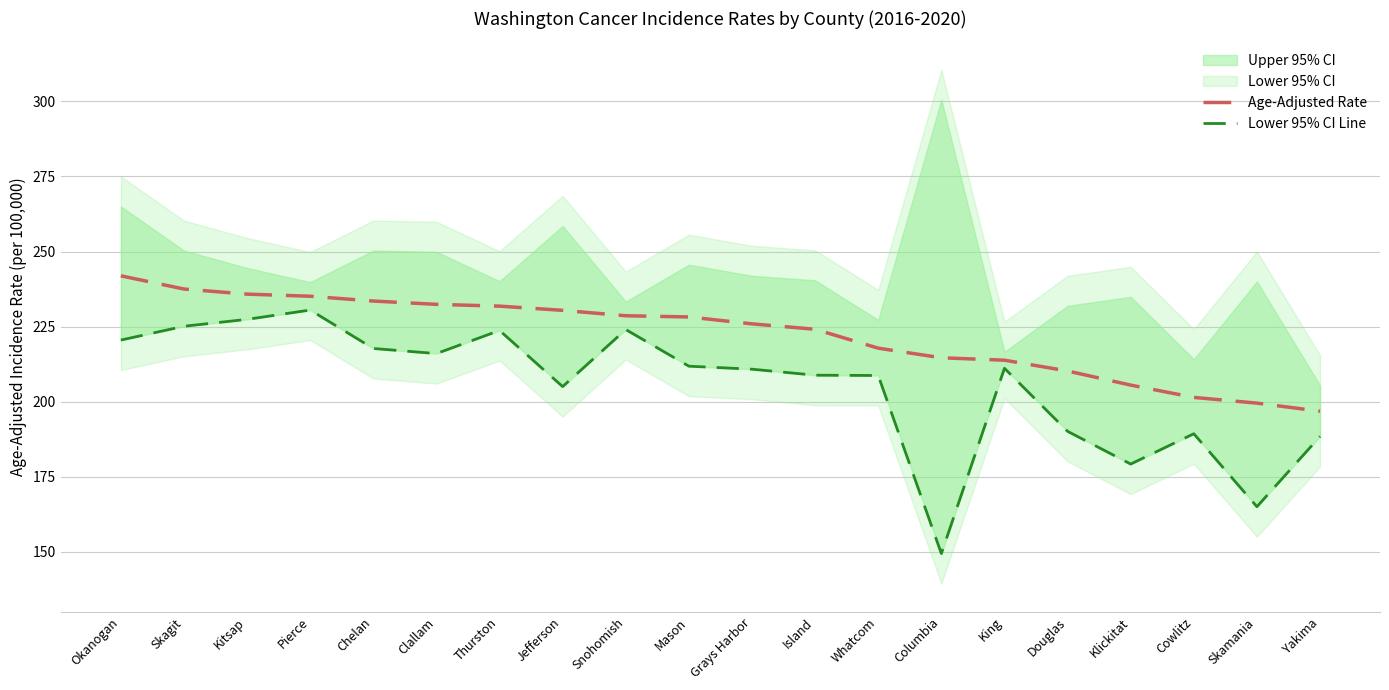

Reading left to right, transcribe all the data shown in this chart.

Age-Adjusted Rate: 241.9	237.5	235.8	235.1	233.5	232.4	231.8	230.4	228.6	228.2	225.9	224.1	217.8	214.6	213.8	210.2	205.5	201.4	199.5	196.8
Lower 95% CI Line: 220.5	225.1	227.4	230.5	217.7	216.0	223.7	205.0	224.0	211.8	210.8	208.8	208.7	149.4	211.1	190.1	179.2	189.3	165.0	188.4